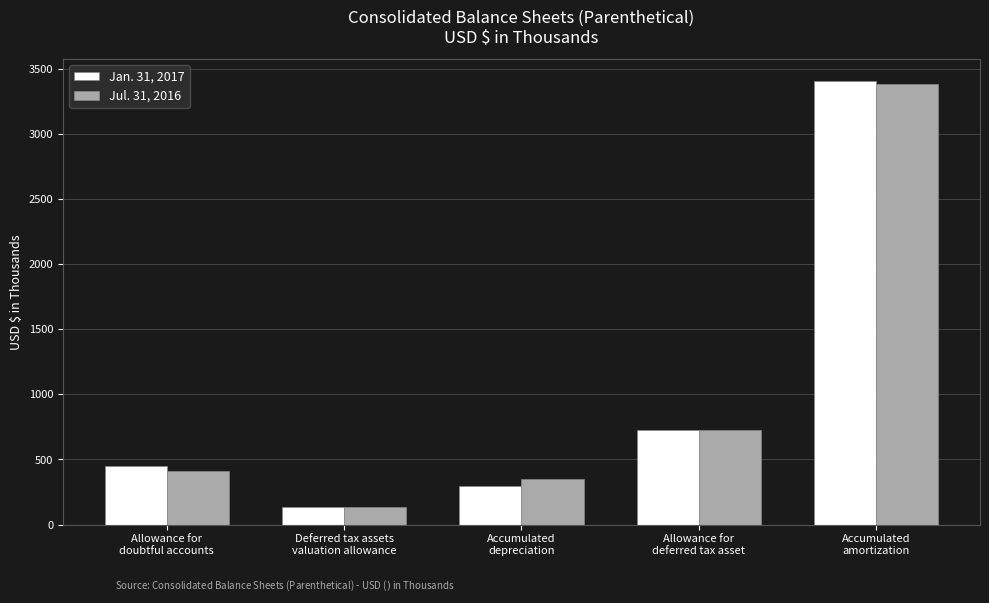

Read the Jul. 31, 2016 value at Accumulated
amortization, to the nearest 100.

3400